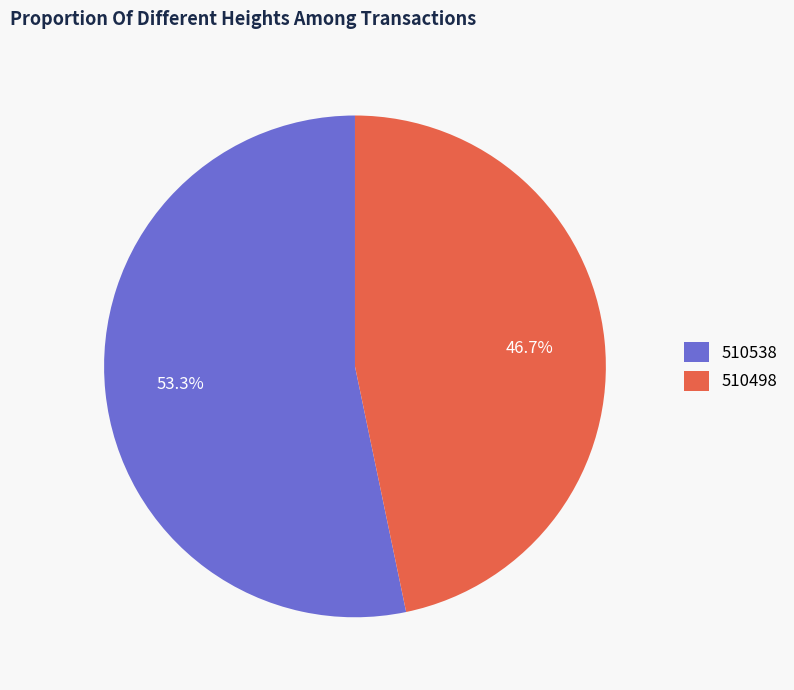

Which slice is the smallest?

510498